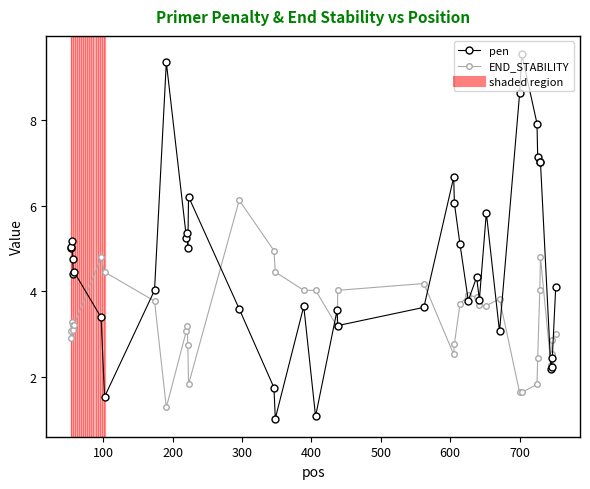

Which series has the largest total across all categories?

pen